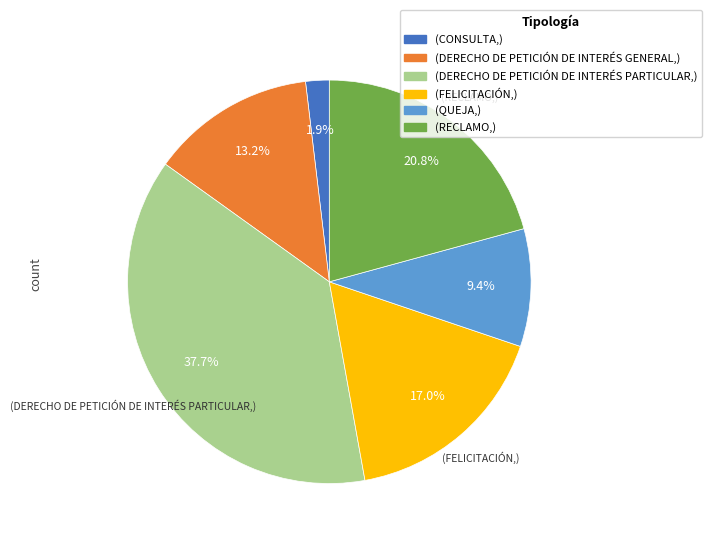

Does any single category account for the majority?

No